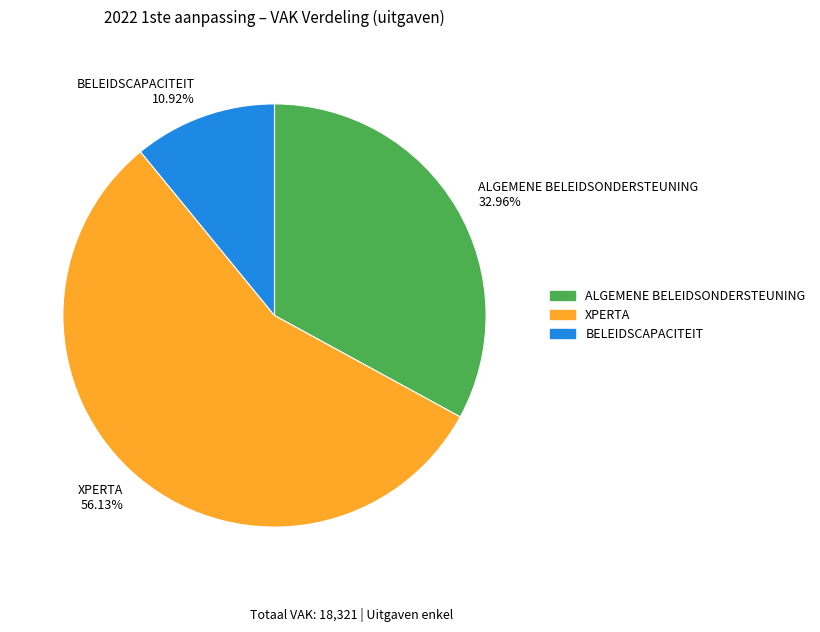

Is the sum of XPERTA 56.13% and BELEIDSCAPACITEIT 10.92% greater than half?

Yes